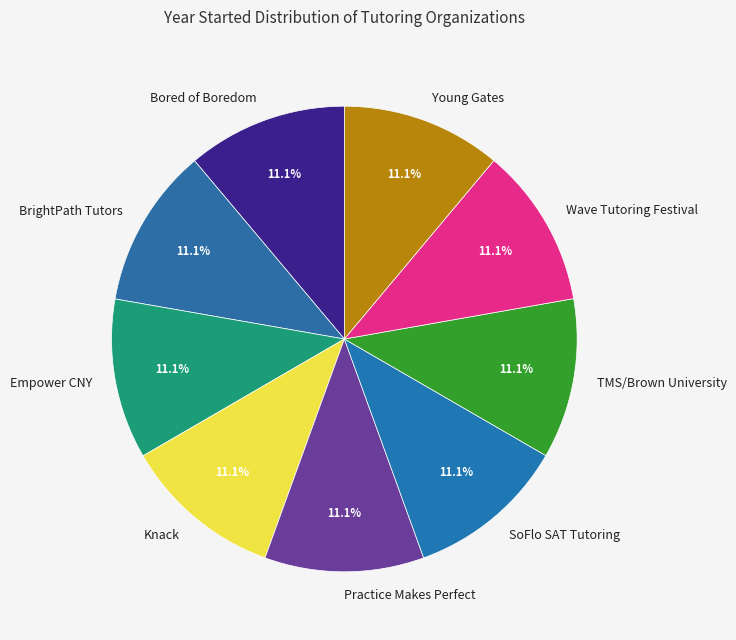

What percentage is the Young Gates slice, to the nearest percent?

11%